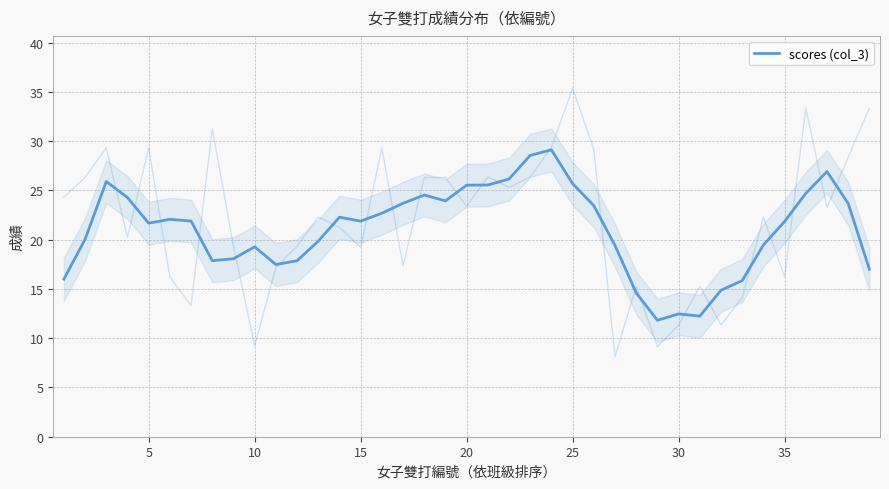

What is the sum of all values?

820.0